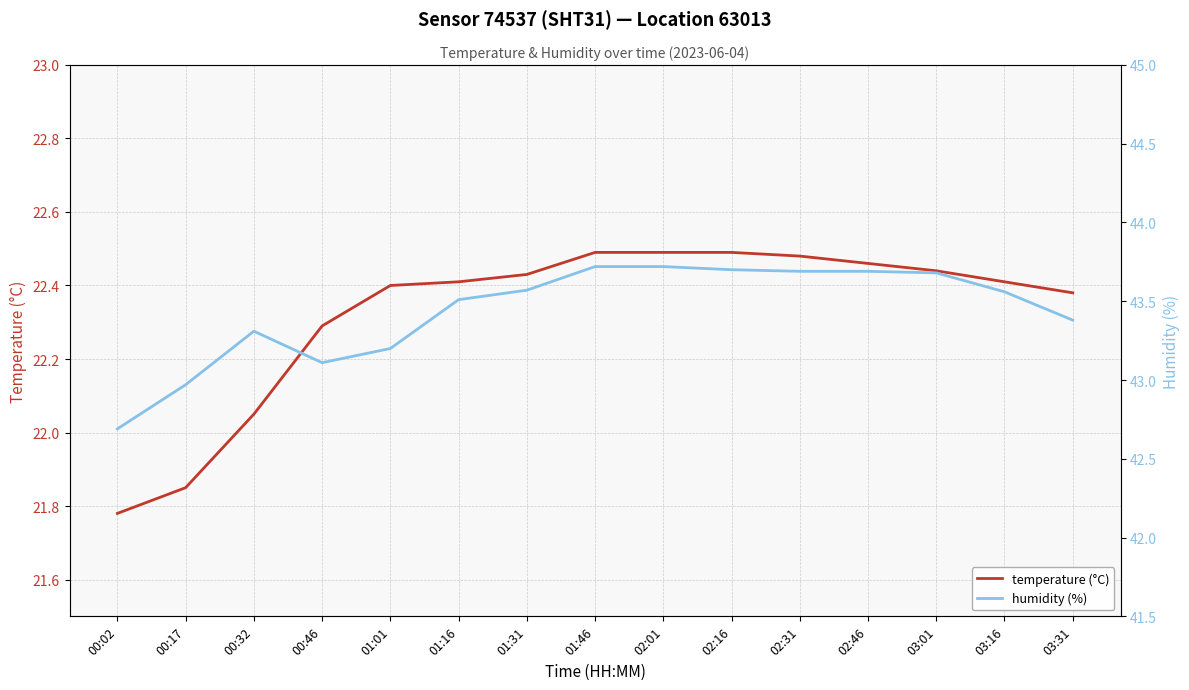

Rank the series by their average value, from lowest to highest.

temperature (°C), humidity (%)